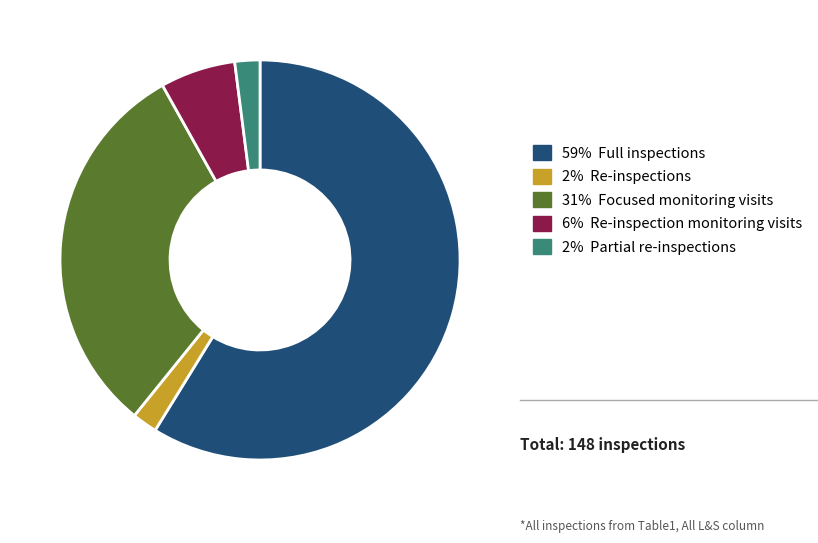

Between 6% Re-inspection monitoring visits and 31% Focused monitoring visits, which is larger?

31% Focused monitoring visits